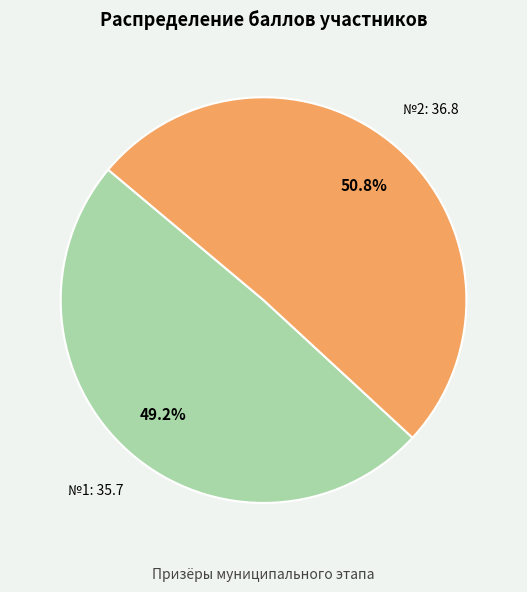

Is there any slice that represents more than half of the pie?

Yes